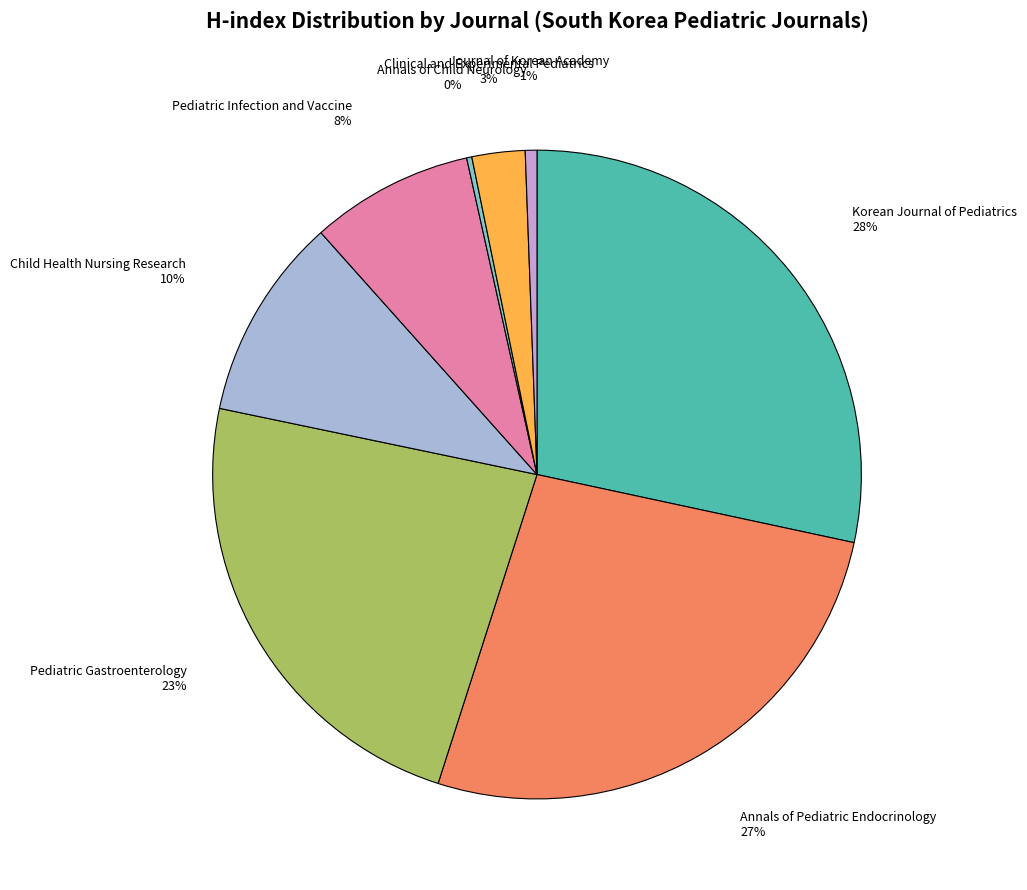

To the nearest percent, what portion does Pediatric Gastroenterology represent?

23%